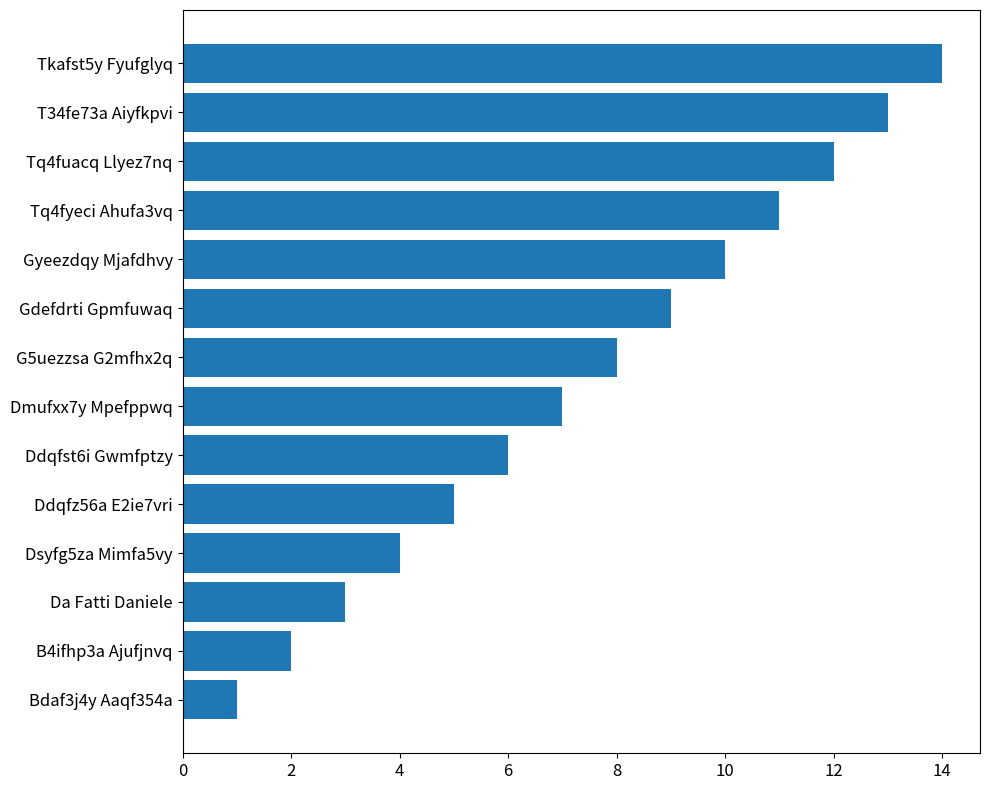

Rank the categories by value from highest to lowest.

Tkafst5y Fyufglyq, T34fe73a Aiyfkpvi, Tq4fuacq Llyez7nq, Tq4fyeci Ahufa3vq, Gyeezdqy Mjafdhvy, Gdefdrti Gpmfuwaq, G5uezzsa G2mfhx2q, Dmufxx7y Mpefppwq, Ddqfst6i Gwmfptzy, Ddqfz56a E2ie7vri, Dsyfg5za Mimfa5vy, Da Fatti Daniele, B4ifhp3a Ajufjnvq, Bdaf3j4y Aaqf354a